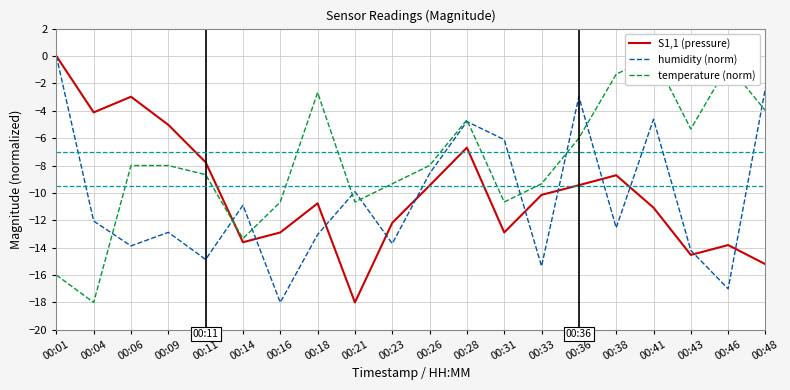

What is the value of the S1,1 (pressure) point at the 14th from the left?

-10.1